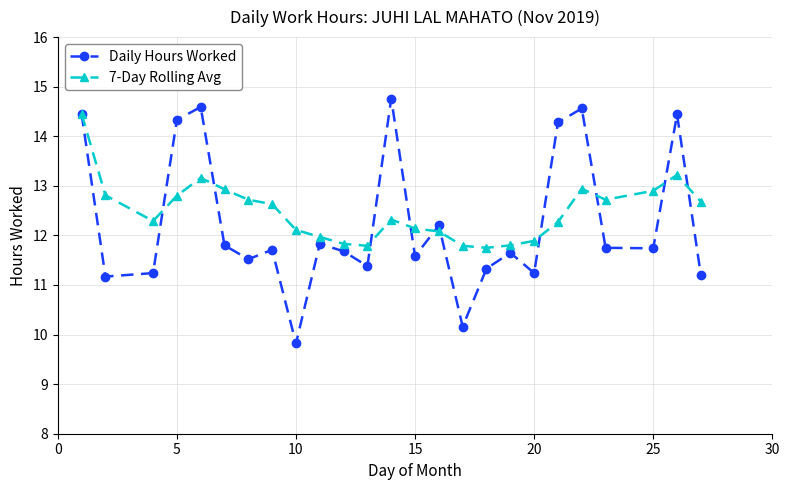

After their last crossing, which series has the higher values: 7-Day Rolling Avg or Daily Hours Worked?

7-Day Rolling Avg